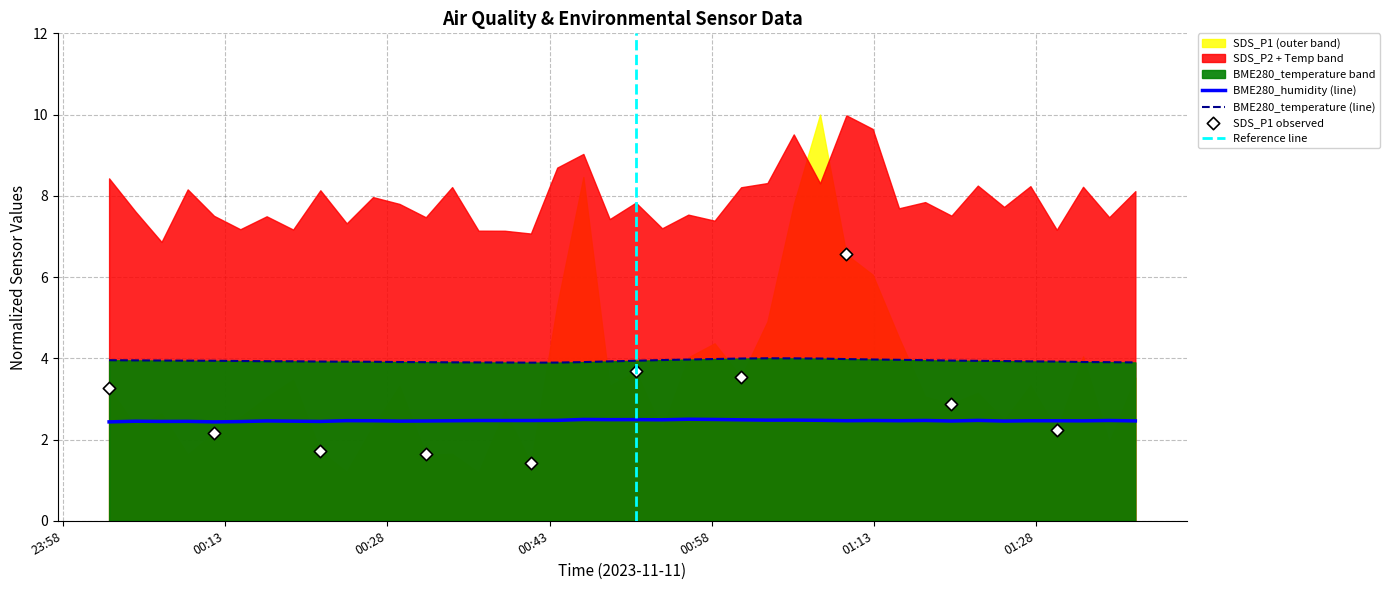

Is the value of BME280_temperature at 2023/11/11 01:29:53 greater than the value of BME280_humidity at 2023/11/11 00:53:24?

Yes